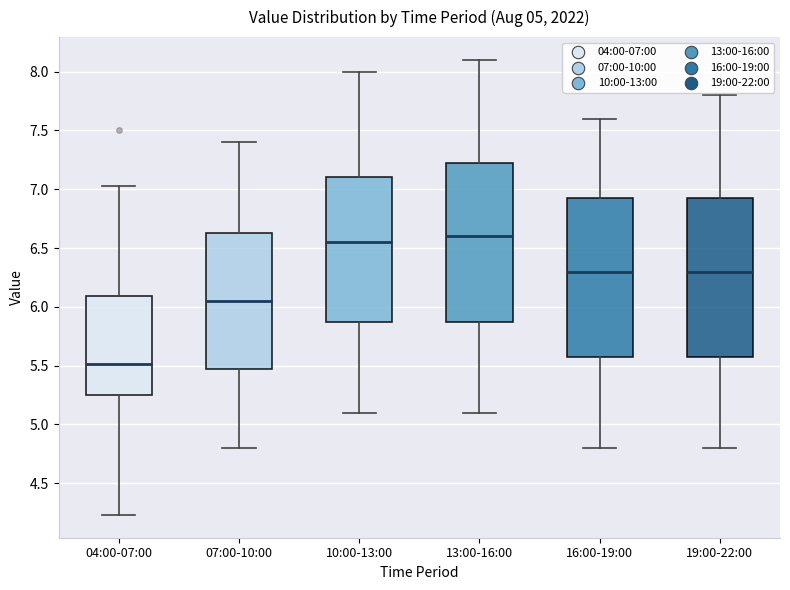

Which box has the lowest median line?

04:00-07:00